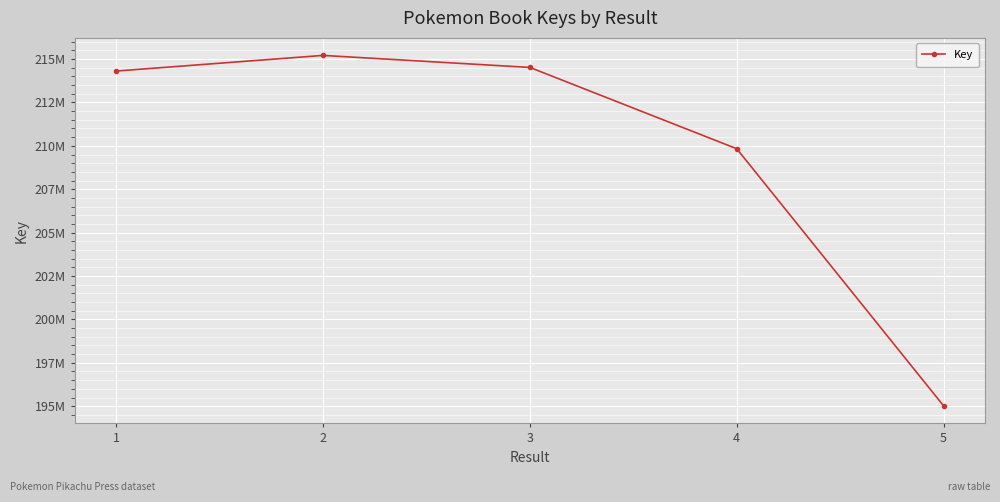

List the labels in order of value, largest first.

2, 3, 1, 4, 5